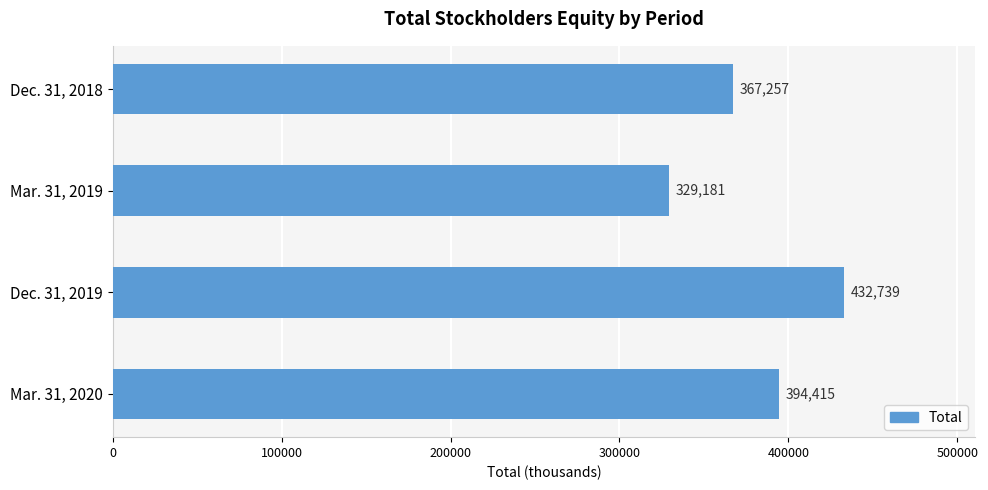

Between Mar. 31, 2020 and Mar. 31, 2019, which is larger?

Mar. 31, 2020